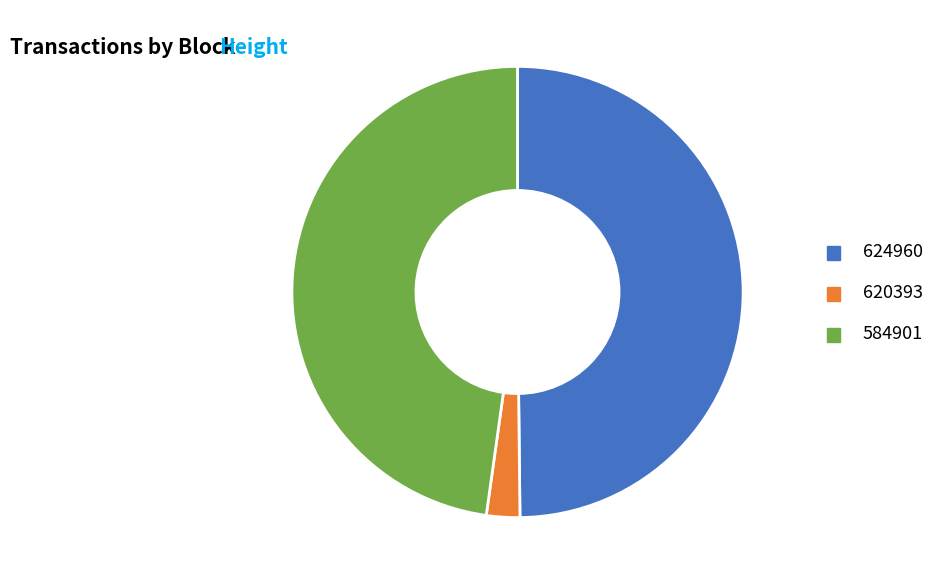

Which slice is the smallest?

620393